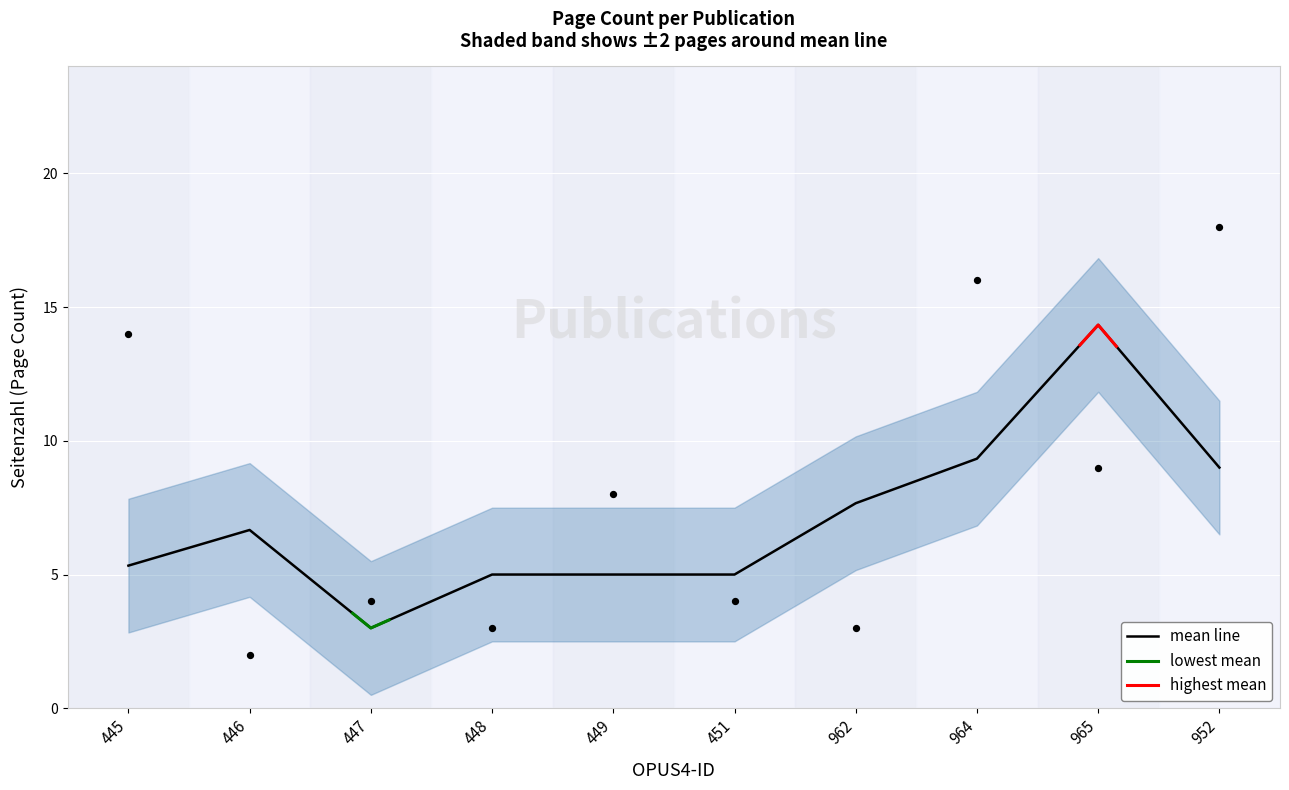

What is the change in value from 448 to 965?

+6